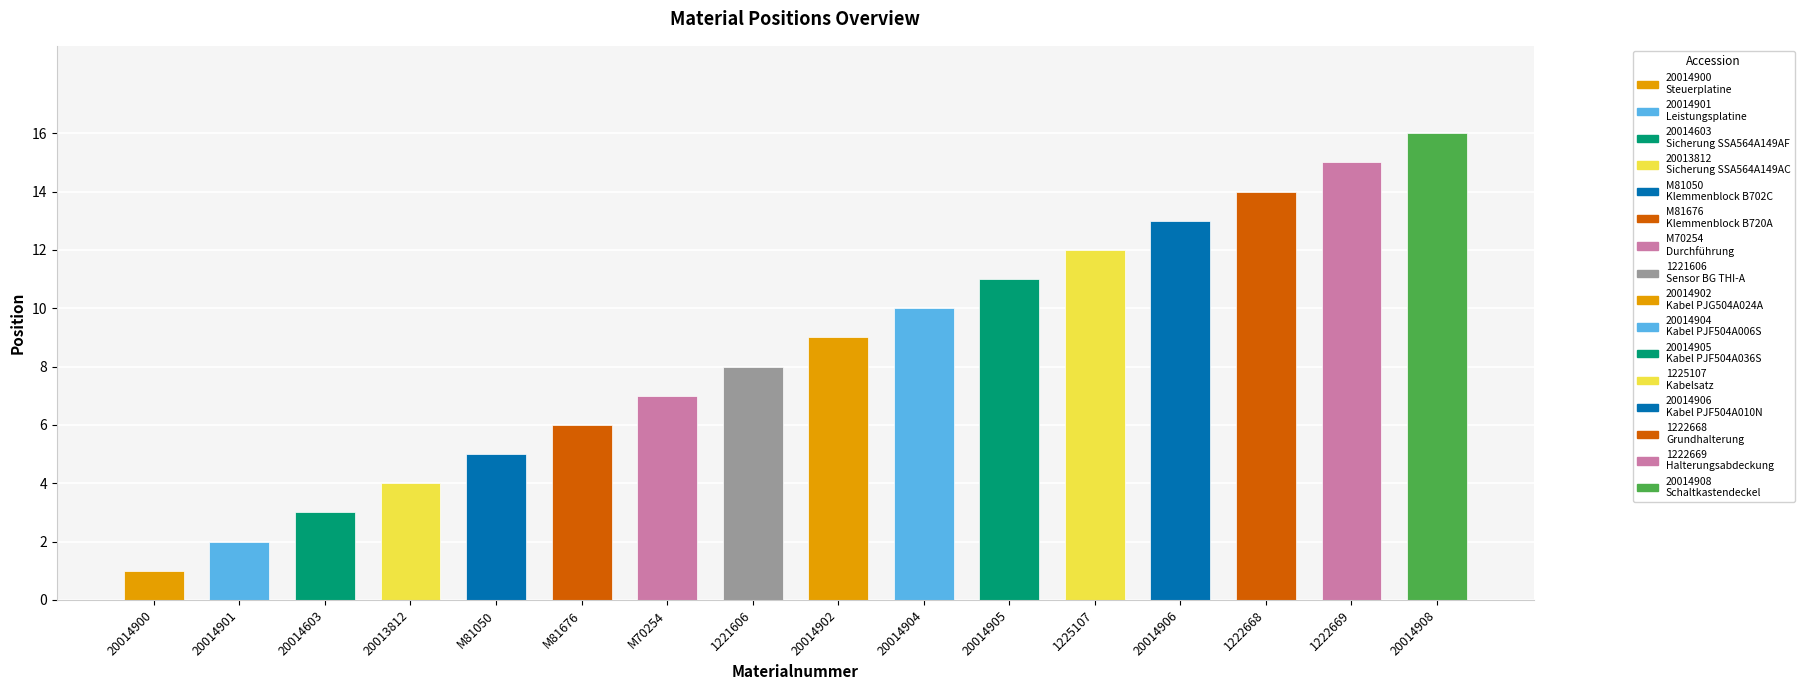

Which label corresponds to the smallest value in the chart?

20014900